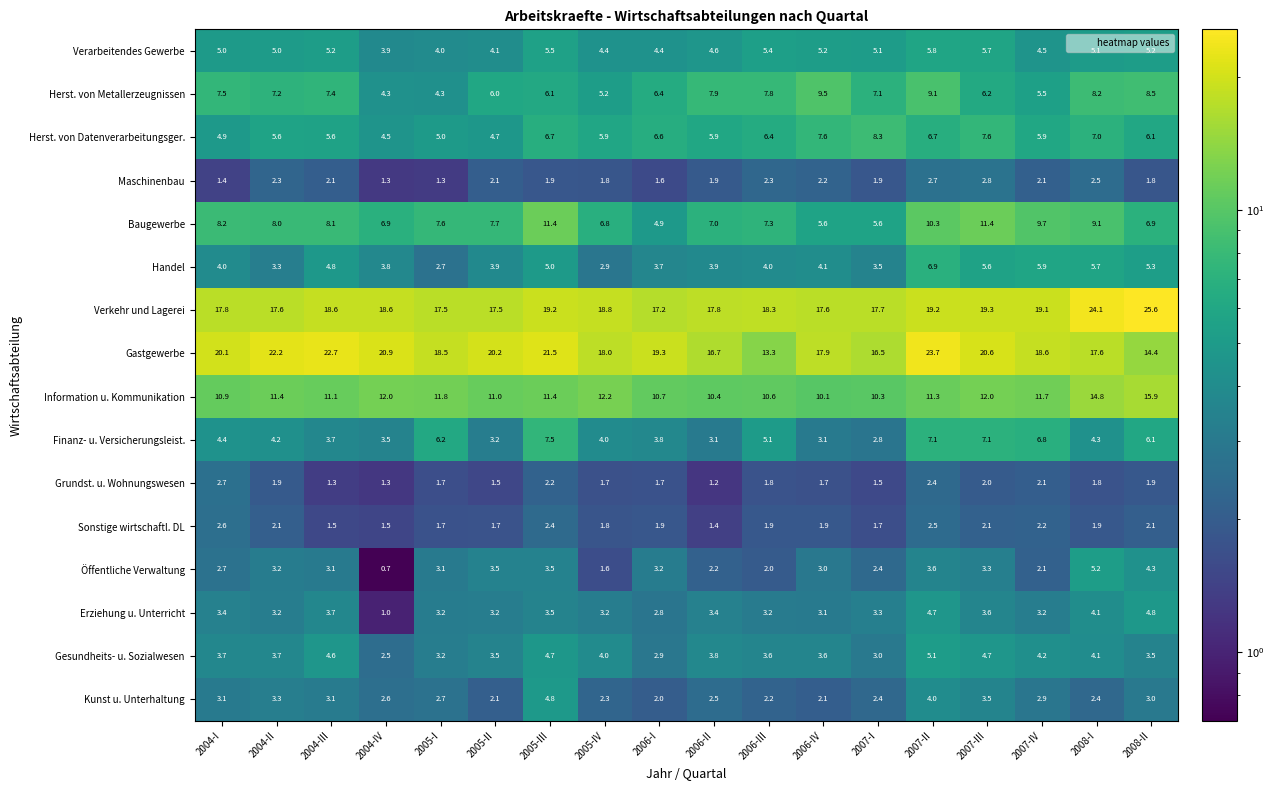

Which series changed the most between 2004-III and 2004-IV?

Herst. von Metallerzeugnissen